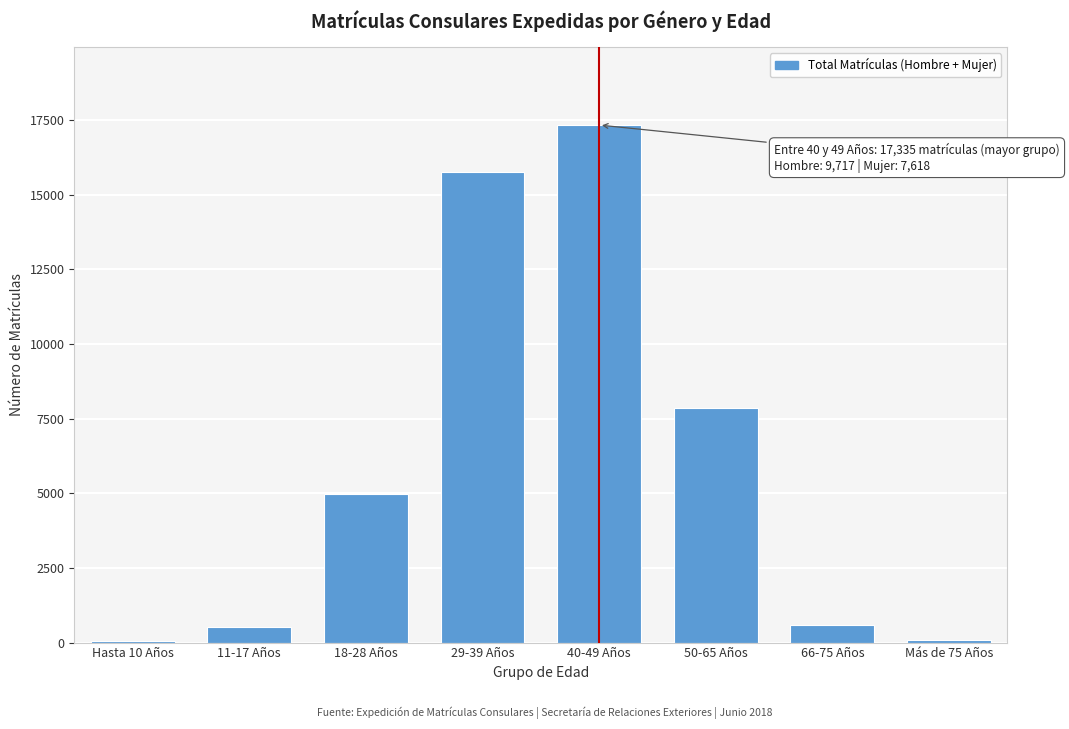

Which label corresponds to the largest value in the chart?

40-49 Años